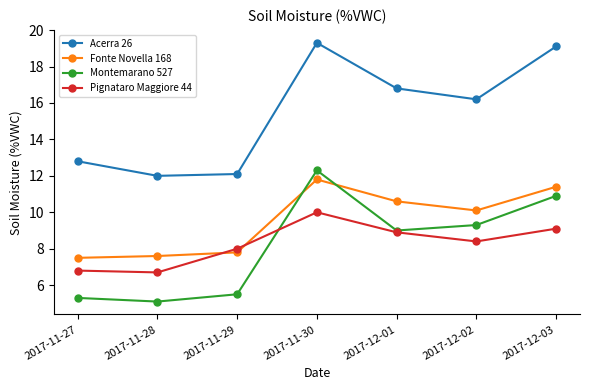

What is the difference between the highest and lowest values at 2017-11-30?

9.3